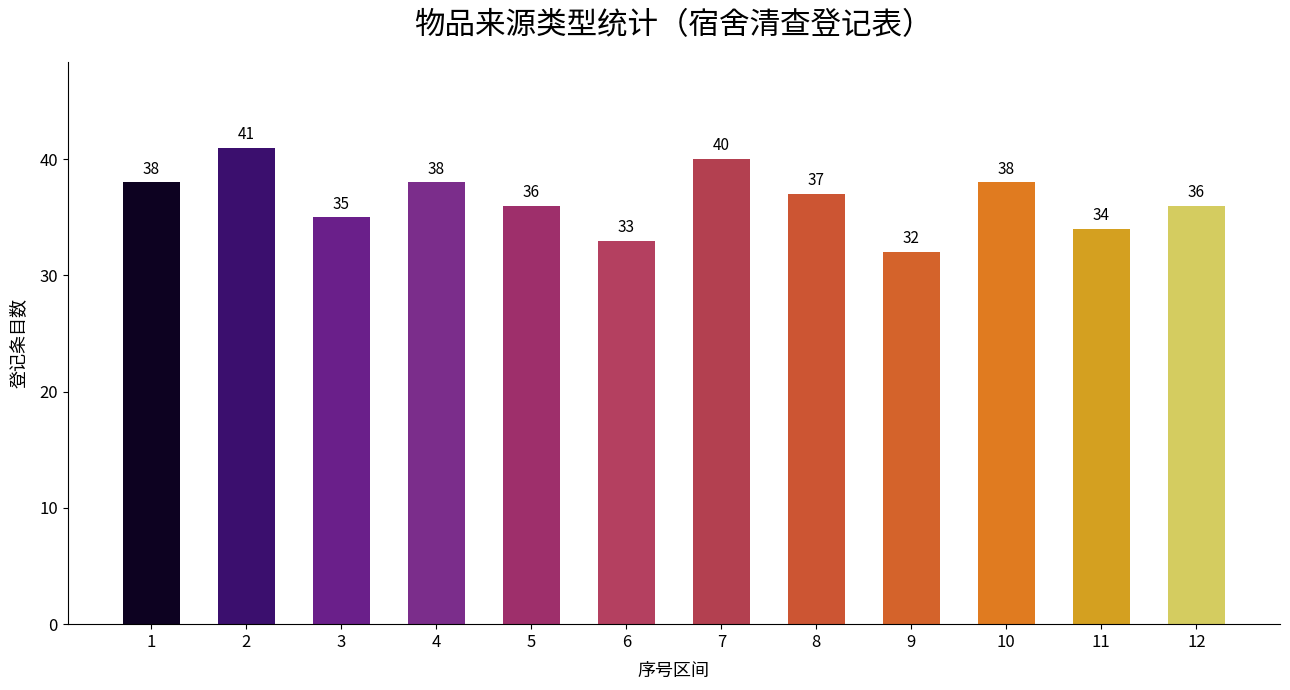

What is the greatest value displayed?

41